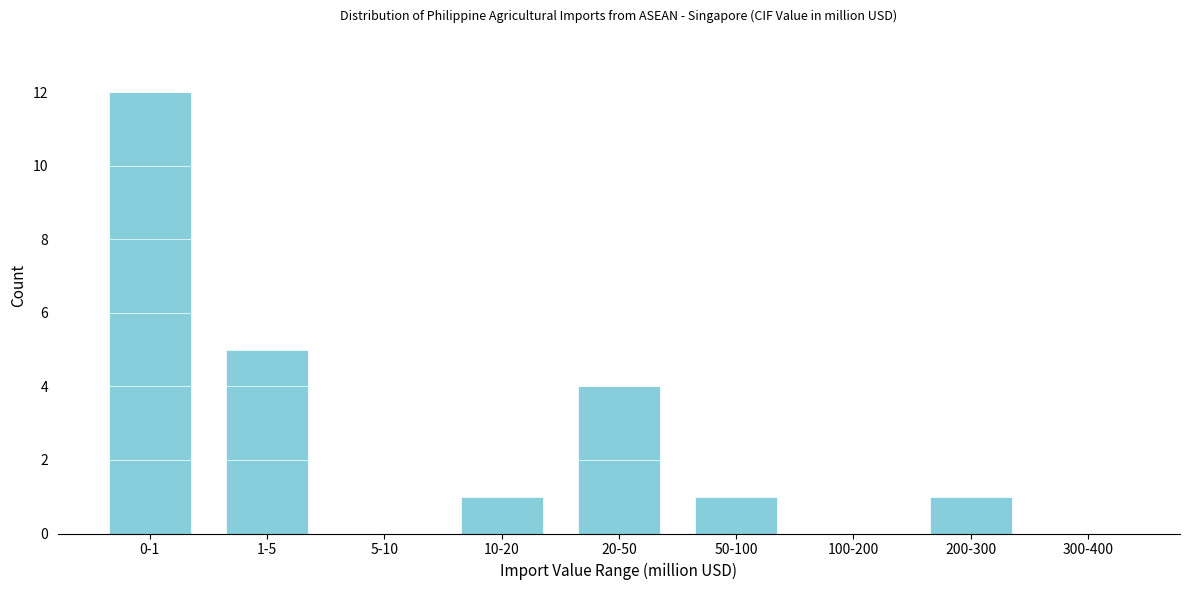

Reading left to right, list all the values displayed in this chart.

0-1=12	1-5=5	5-10=0	10-20=1	20-50=4	50-100=1	100-200=0	200-300=1	300-400=0